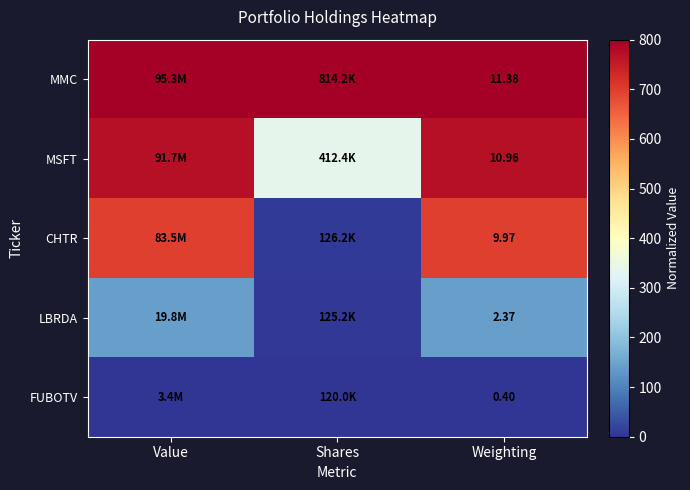

Which series has the widest spread of values?

CHTR